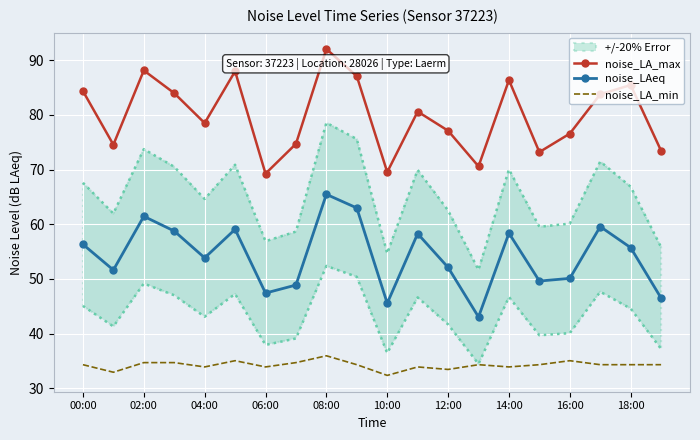

True or false: noise_LAeq and noise_LA_min intersect in this chart.

False